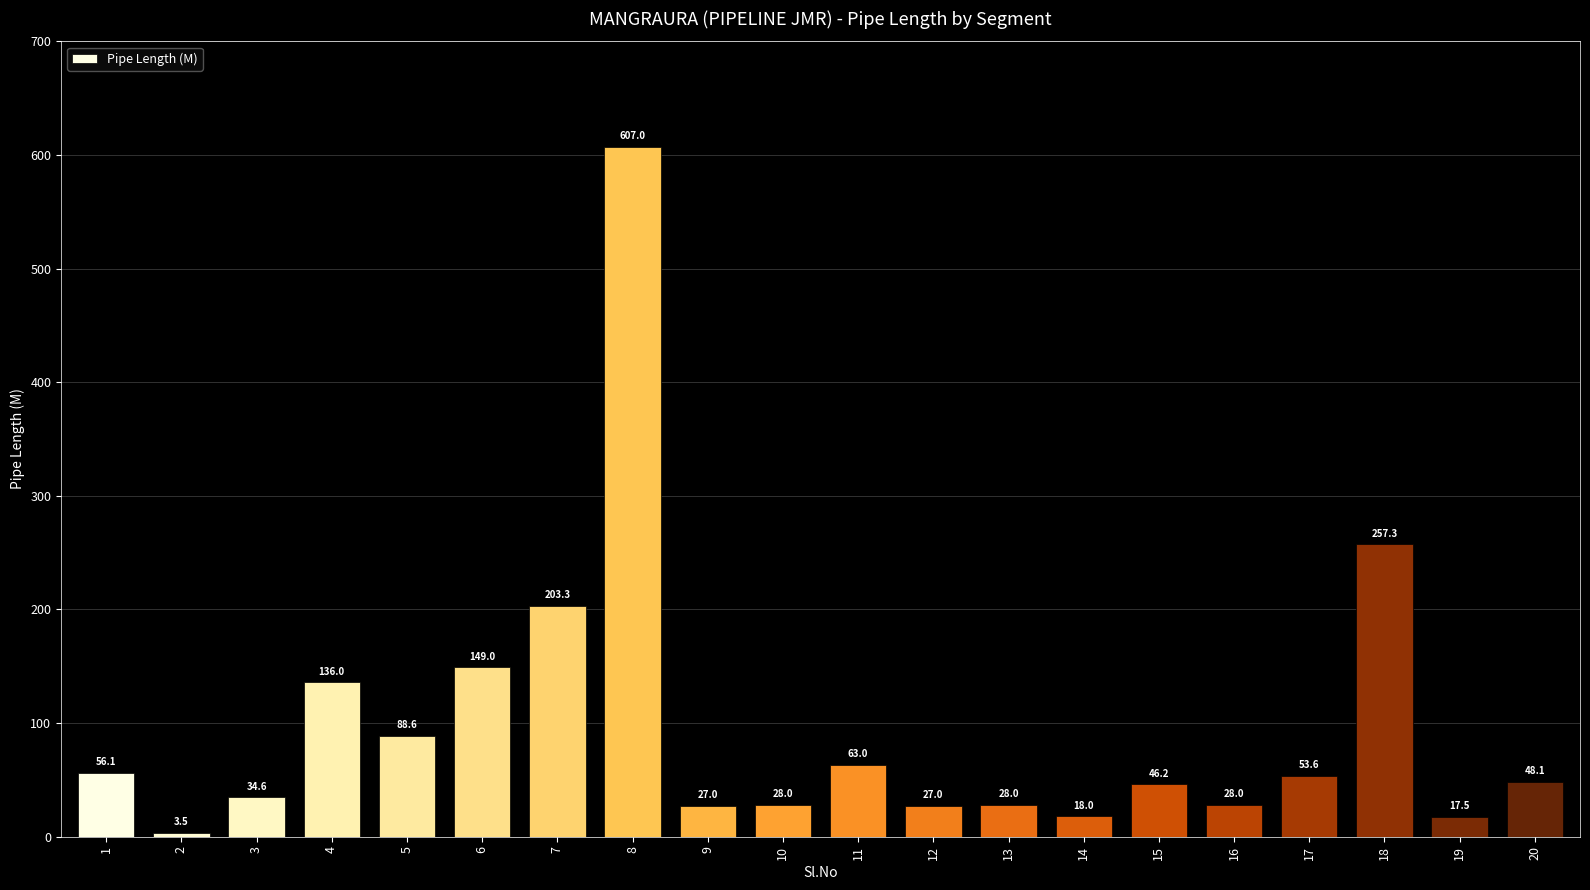

Count the number of data series in this chart.

1